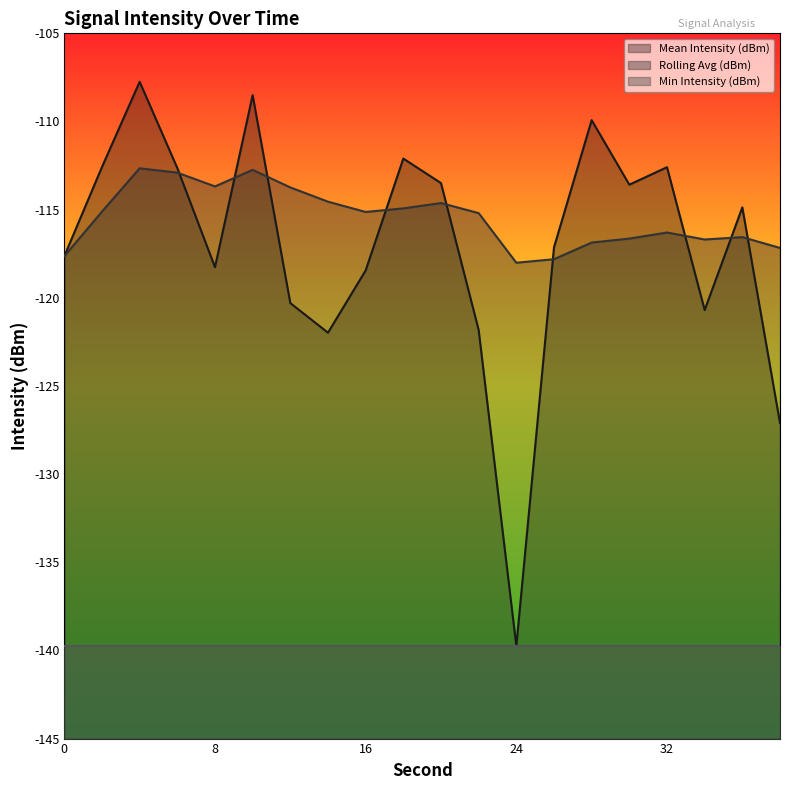

How many data points in Mean Intensity (dBm) are less than -114?

11